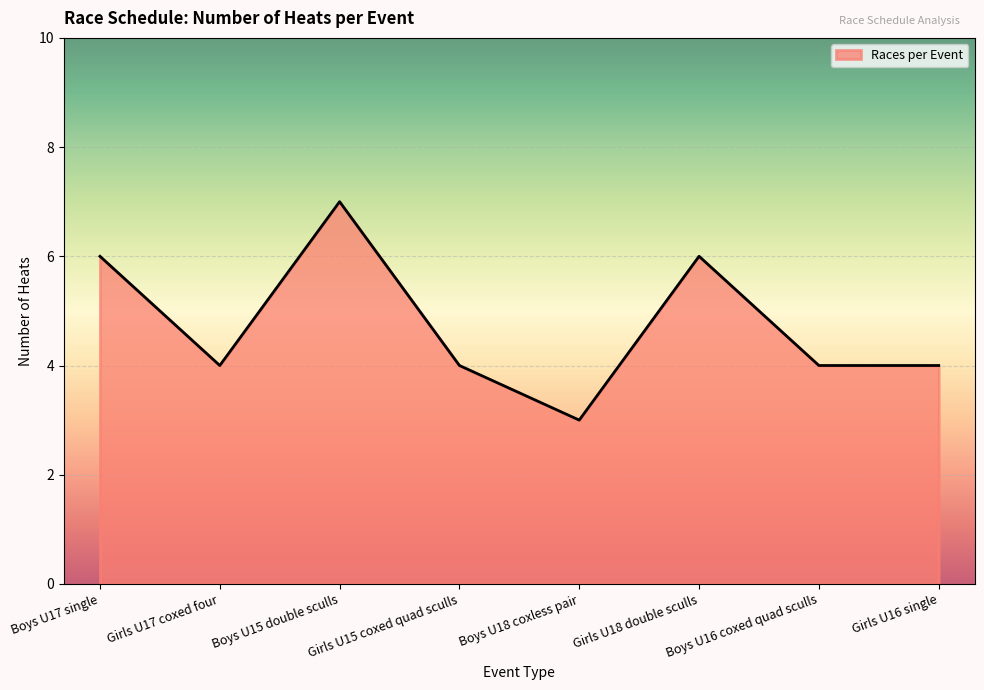

Reading right to left, extract all data points from this chart.

4	4	6	3	4	7	4	6